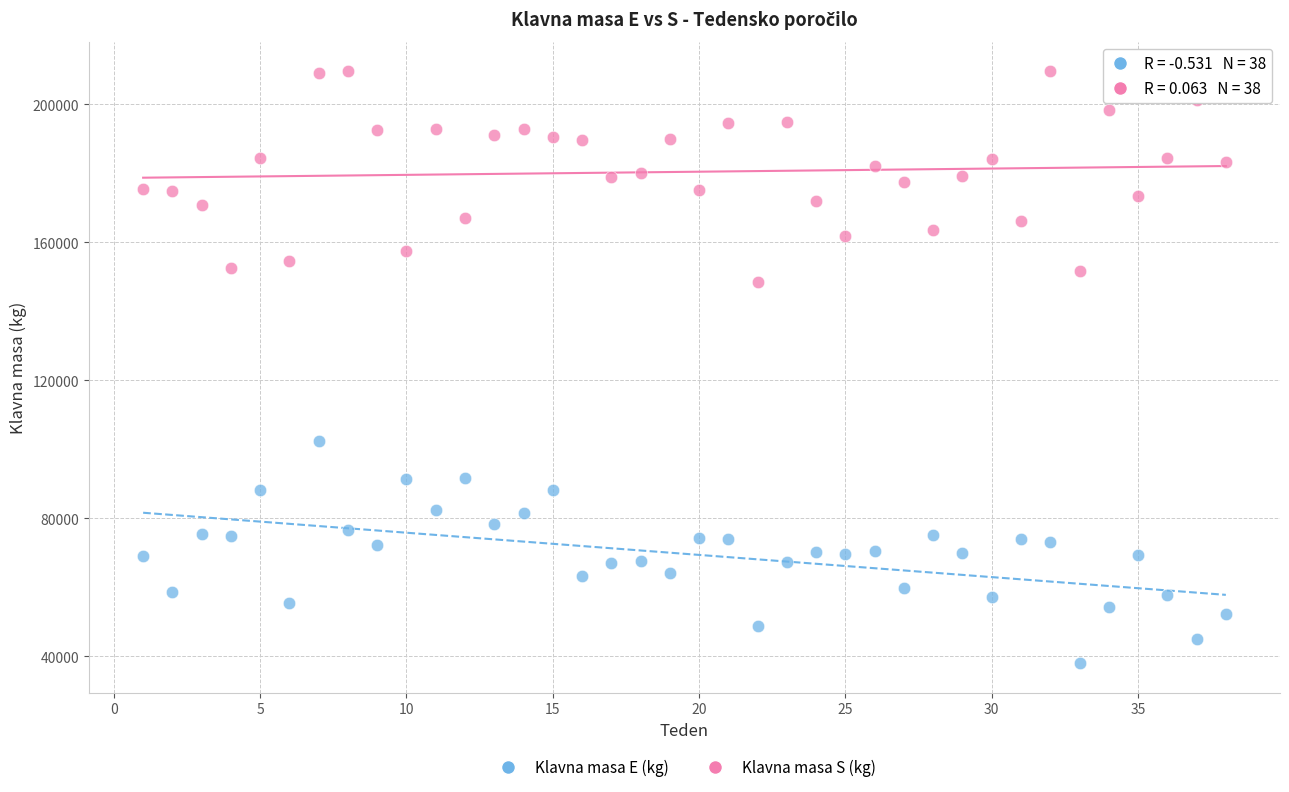

Across all data points, what is the range of X values (max minus min)?

37